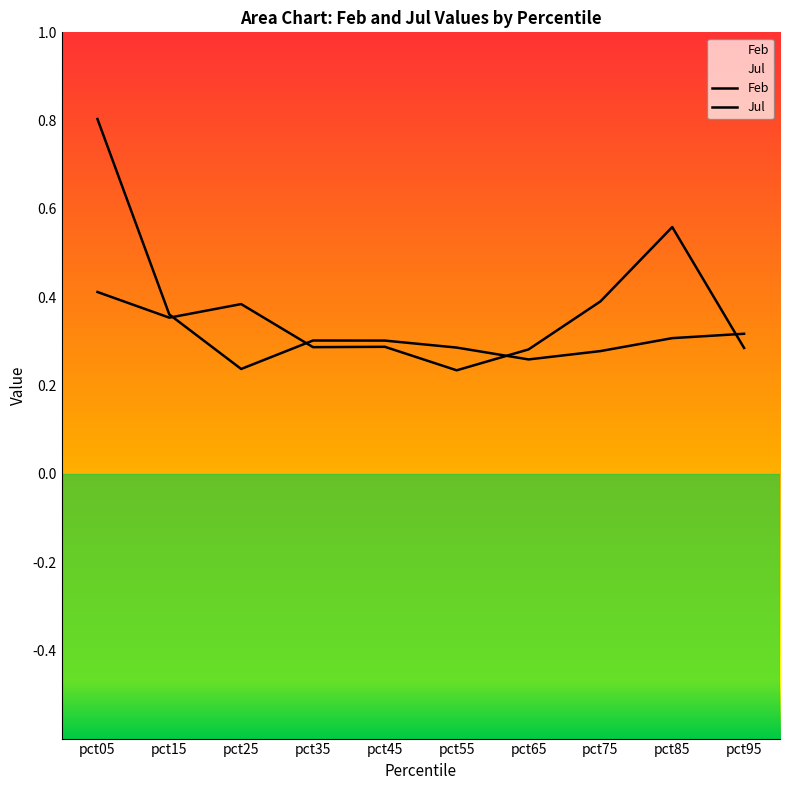

True or false: Feb has a value of 0.4 at pct05.

True